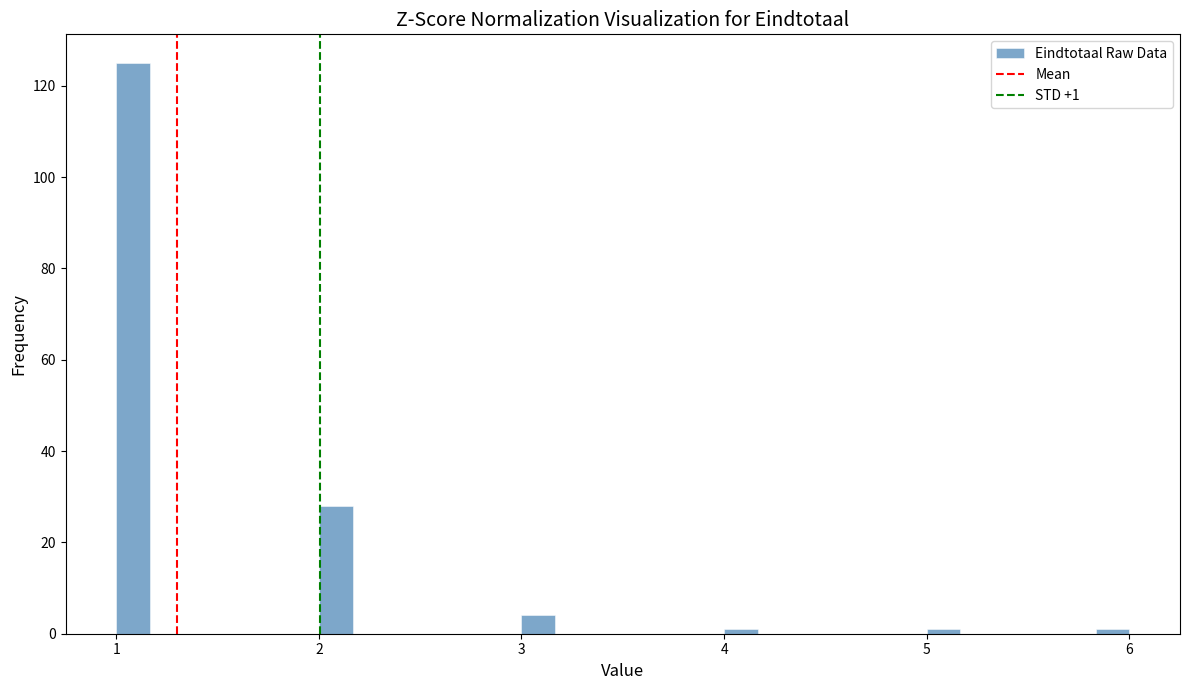

Around what value on the x-axis is the tallest bar? Give the approximate position of its centre, as read against the axis.

1.1